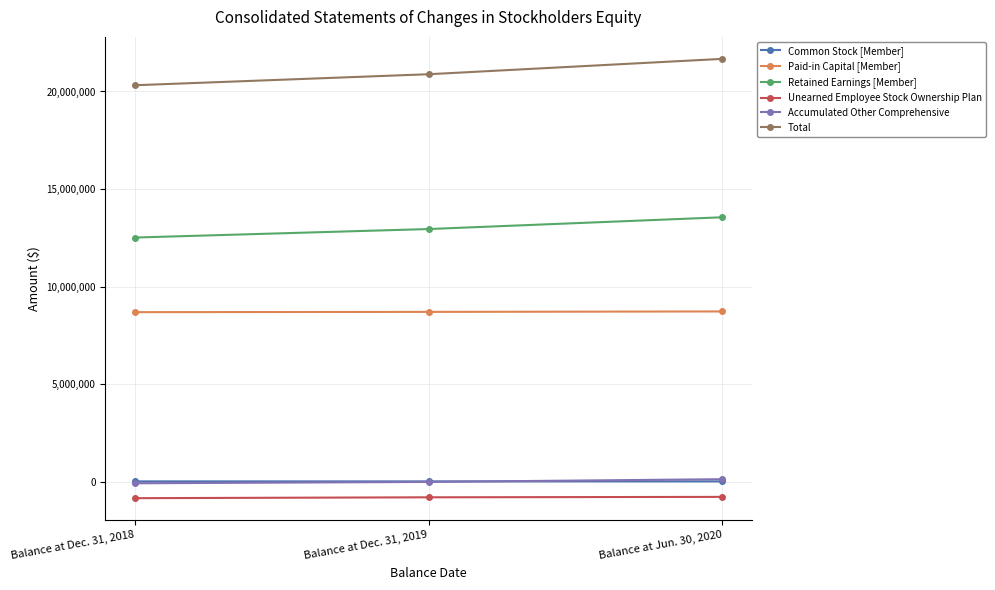

Which label corresponds to the largest value in the chart?

Balance at Jun. 30, 2020